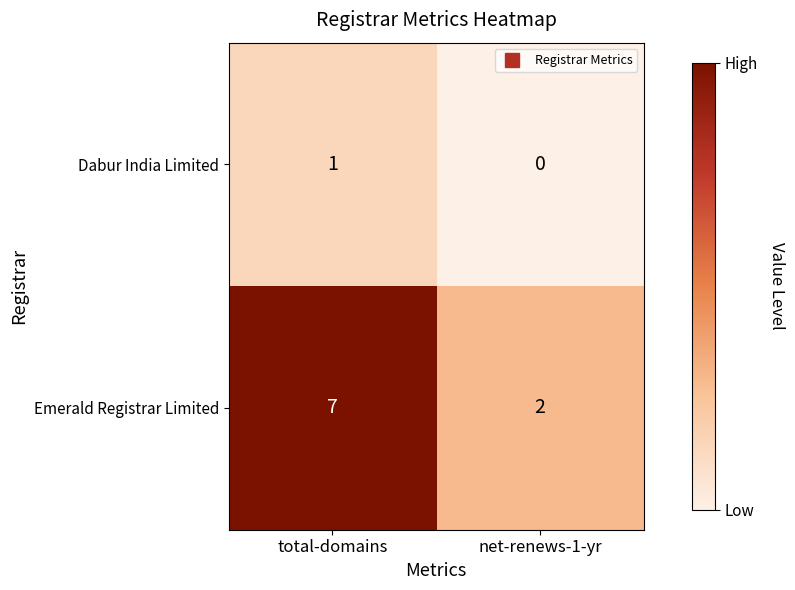

At which category is the sum across all series the highest?

total-domains